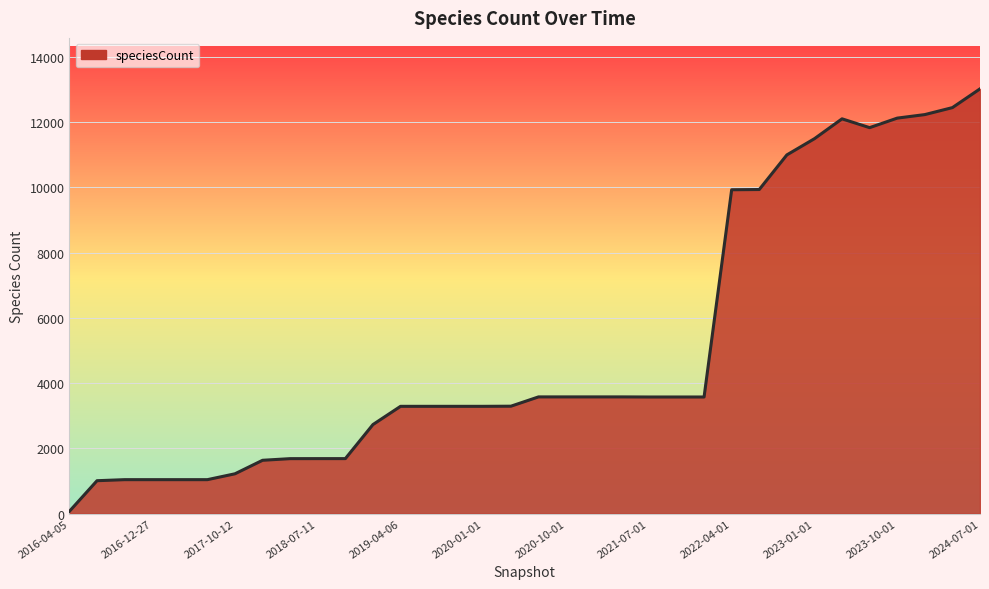

How many lines are shown in the chart?

1